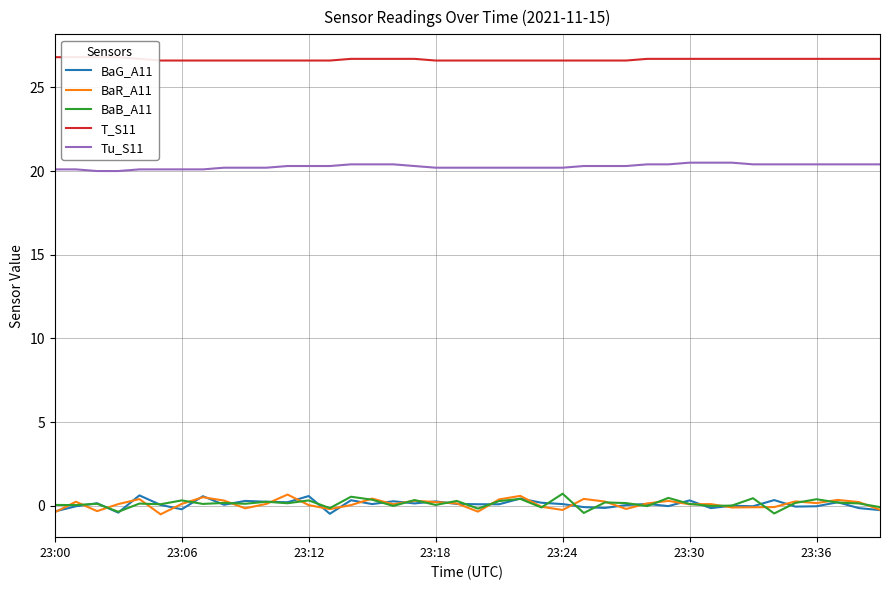

What are all the series names shown in the legend?

BaG_A11, BaR_A11, BaB_A11, T_S11, Tu_S11